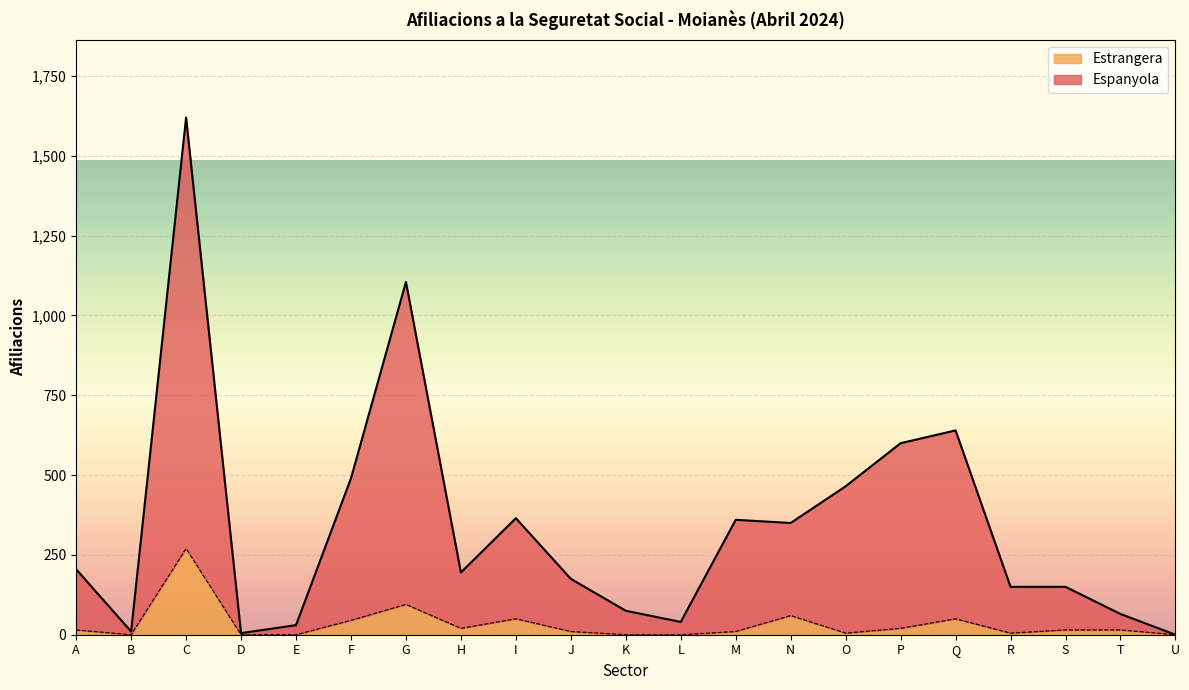

Between O and R, which series saw the biggest shift?

Espanyola